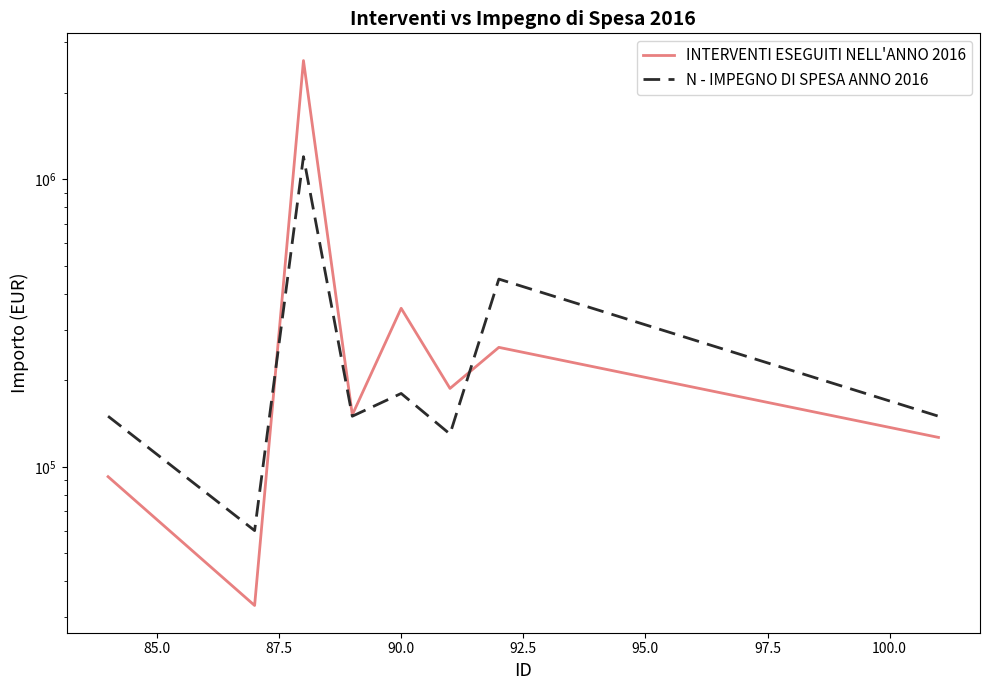

Which series has the largest range (max minus min)?

INTERVENTI ESEGUITI NELL'ANNO 2016